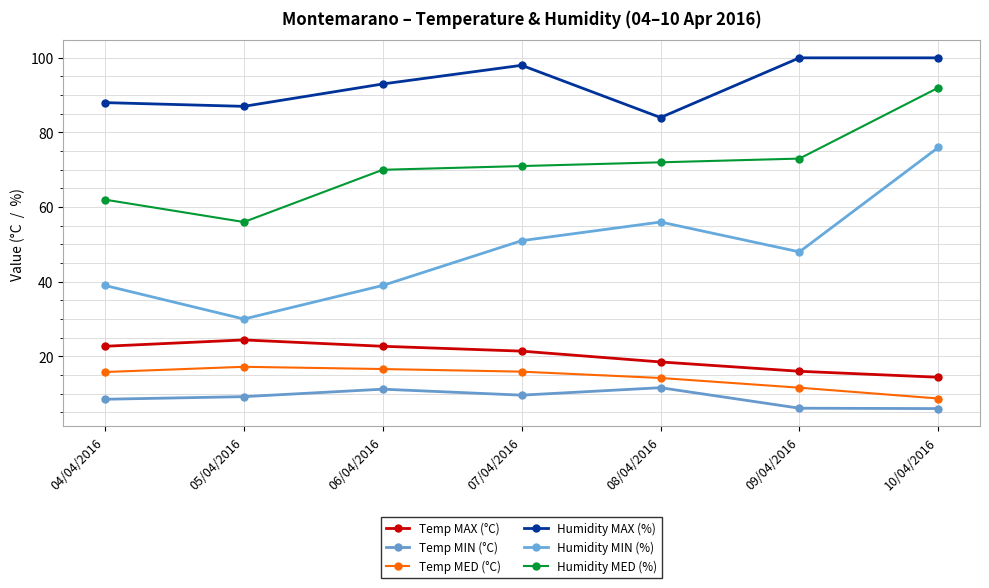

What is the sum of all Temp MED (°C) values?

100.0